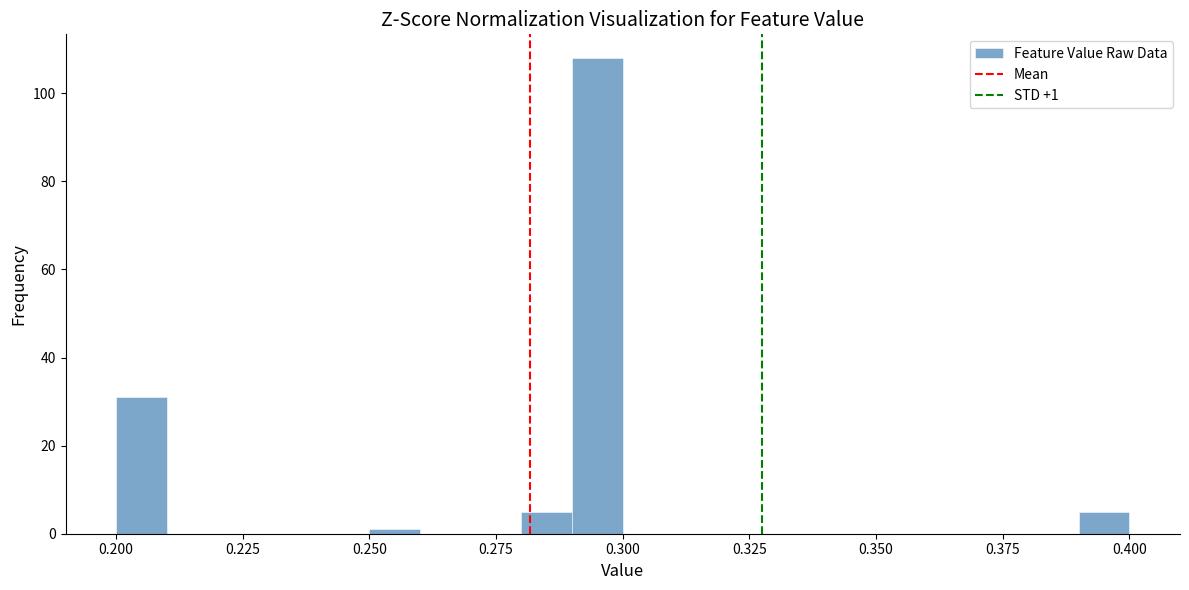

Read against the x-axis, roughly where is the centre of the tallest bar?

0.295